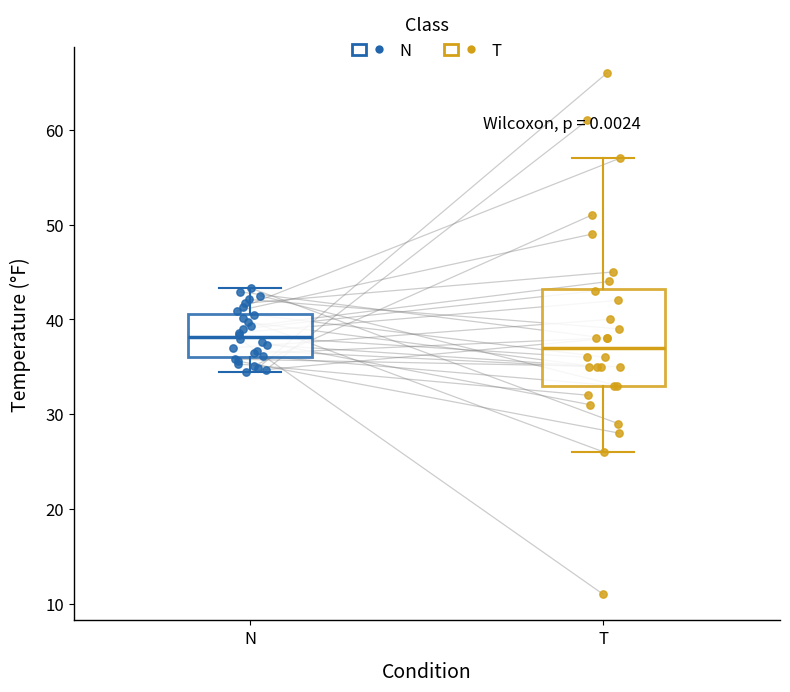

Where does the median line of the box for N sit on the y-axis? The values are not printed on the chart, so give them approximately, as read against the axis.

38